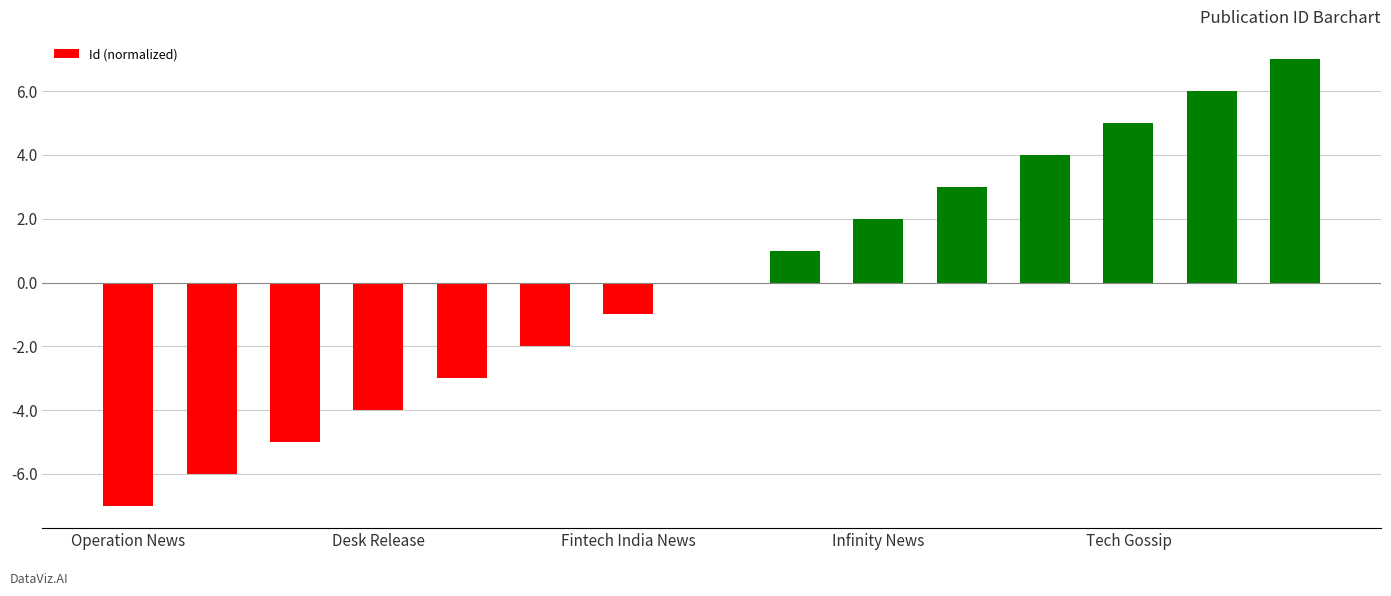

Reading left to right, transcribe all the data shown in this chart.

-7	-6	-5	-4	-3	-2	-1	0	1	2	3	4	5	6	7